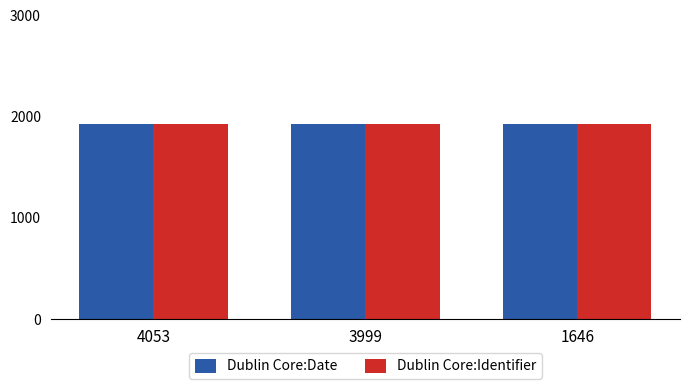

Where does the Dublin Core:Identifier series first go above 1925?

4053